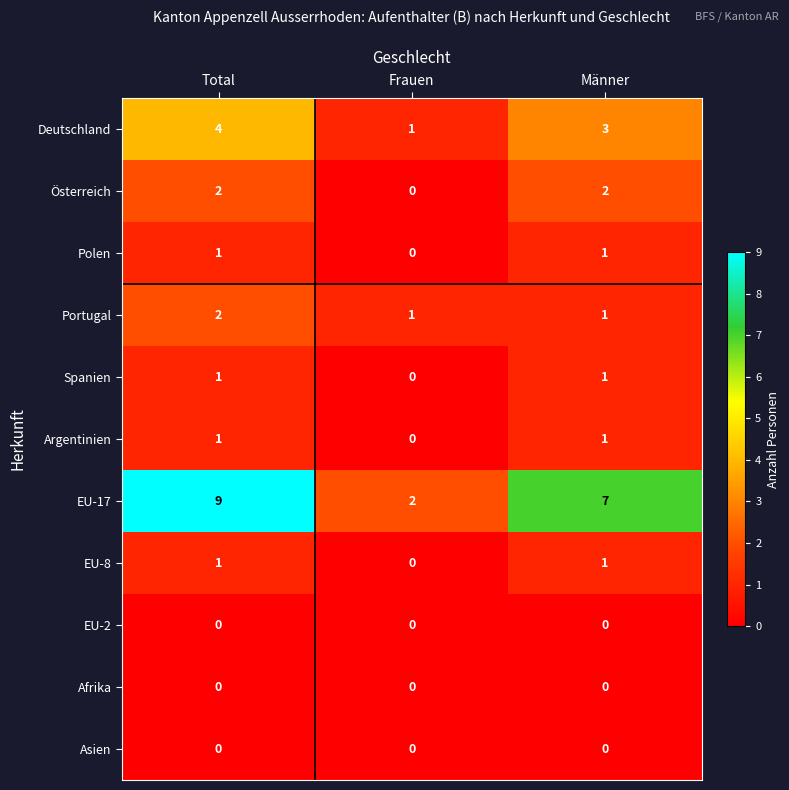

Is the value of Portugal at Frauen greater than the value of Deutschland at Total?

No